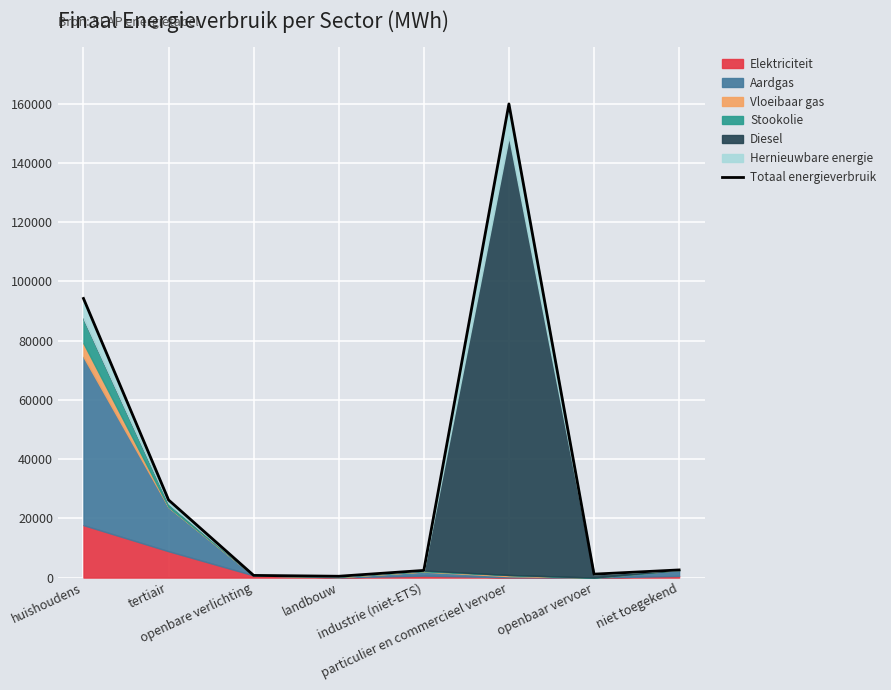

What is the difference between the values at industrie (niet-ETS) and tertiair?

23791.7